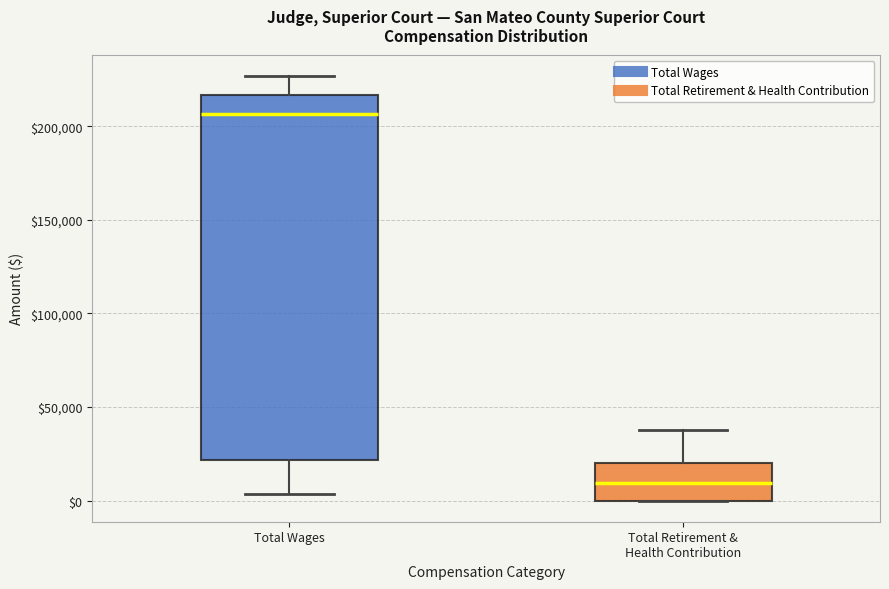

Reading left to right, read every box against the y-axis: the position of its median line, the range the box covers, and the ends of its whiskers. The values are not printed on the chart, so give them approximately, as read against the axis.

Total Wages: median 205000, box 20000 to 215000, whiskers 5000 to 225000
Total Retirement & Health Contribution: median 10000, box 0 to 20000, whiskers 0 to 40000